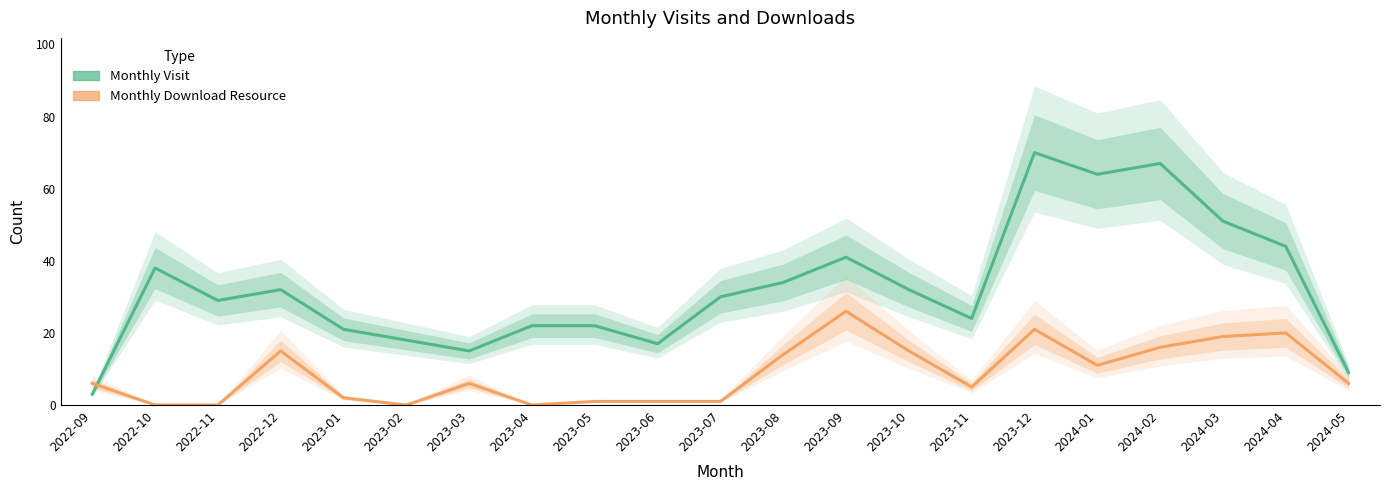

What position from the right is 2023-09?

9